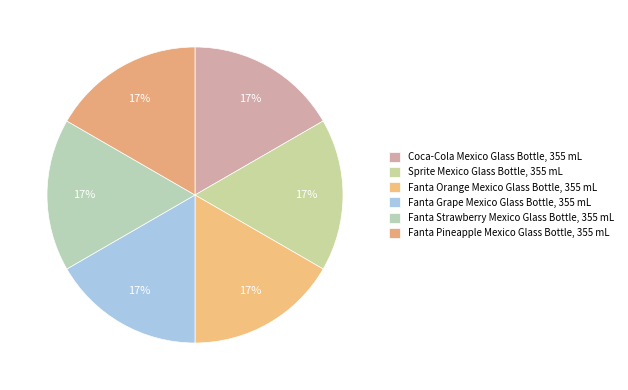

Rank the categories by value from highest to lowest.

Fanta Pineapple Mexico Glass Bottle, 355 mL, Fanta Strawberry Mexico Glass Bottle, 355 mL, Fanta Grape Mexico Glass Bottle, 355 mL, Fanta Orange Mexico Glass Bottle, 355 mL, Sprite Mexico Glass Bottle, 355 mL, Coca-Cola Mexico Glass Bottle, 355 mL